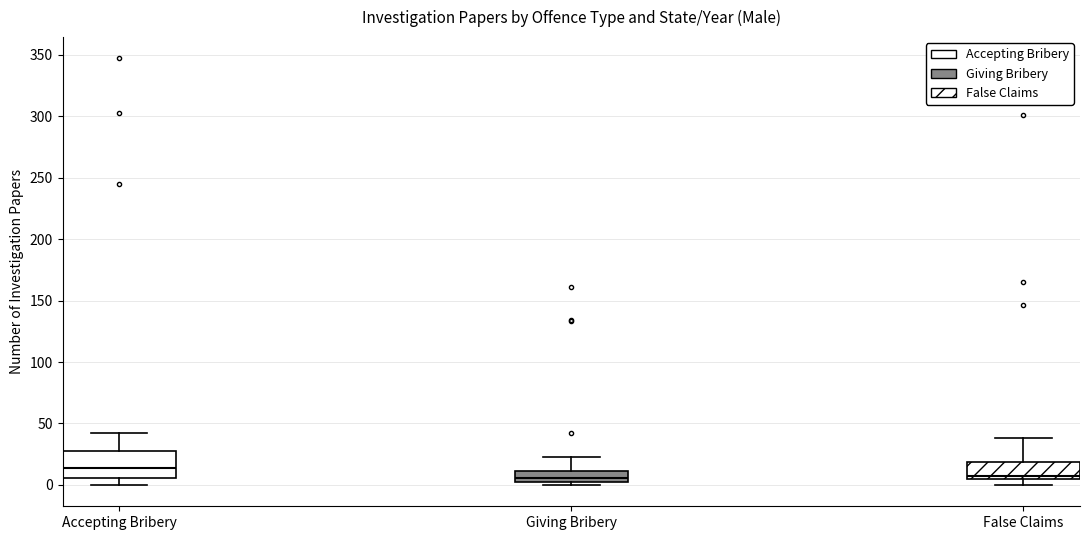

Reading left to right, transcribe this box plot: for each box, give where its median line is, the range the box spans, and where its two whiskers end, as read against the y-axis. The values are not printed on the chart, so give them approximately, as read against the axis.

Accepting Bribery: median 15, box 5 to 30, whiskers 0 to 40
Giving Bribery: median 5 (inside the box), box 5 to 10, whiskers 0 to 25
False Claims: median 5 (just above the box's lower edge), box 5 to 20, whiskers 0 to 40